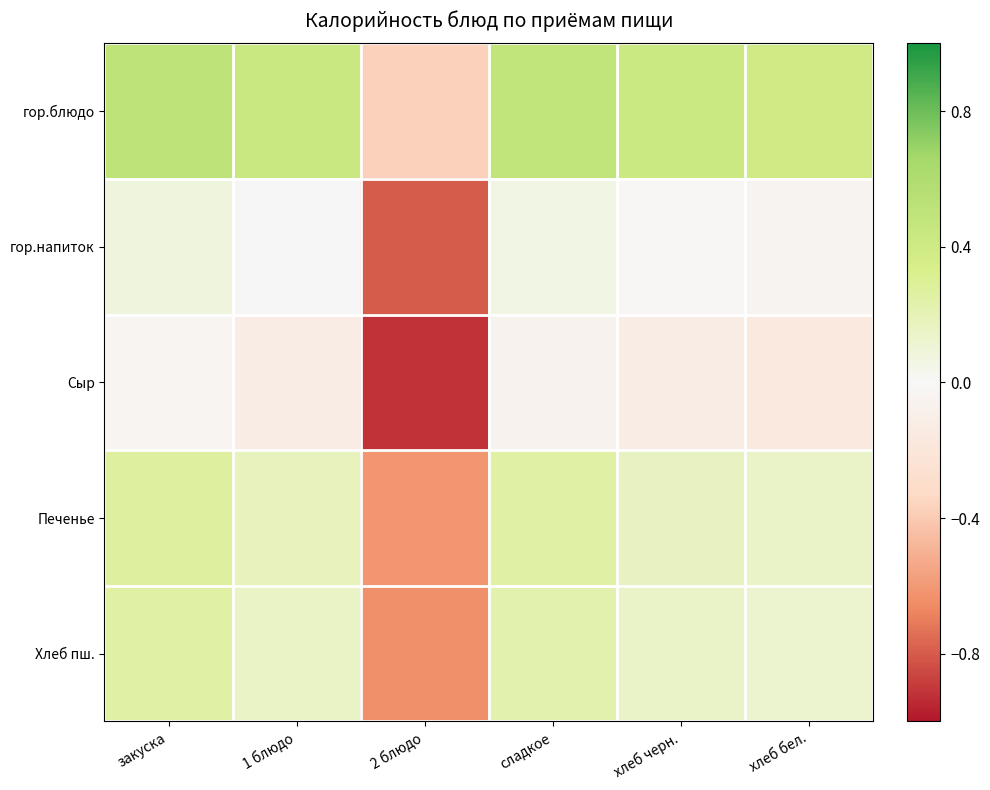

Reading right to left, list all the values displayed in this chart.

гор.блюдо: хлеб бел.=0.4	хлеб черн.=0.4	сладкое=0.5	2 блюдо=-0.4	1 блюдо=0.4	закуска=0.5
гор.напиток: хлеб бел.=-0.0	хлеб черн.=-0.0	сладкое=0.1	2 блюдо=-0.8	1 блюдо=-0.0	закуска=0.1
Сыр: хлеб бел.=-0.2	хлеб черн.=-0.1	сладкое=-0.1	2 блюдо=-0.9	1 блюдо=-0.1	закуска=-0.0
Печенье: хлеб бел.=0.1	хлеб черн.=0.2	сладкое=0.2	2 блюдо=-0.6	1 блюдо=0.2	закуска=0.3
Хлеб пш.: хлеб бел.=0.1	хлеб черн.=0.1	сладкое=0.2	2 блюдо=-0.6	1 блюдо=0.2	закуска=0.2